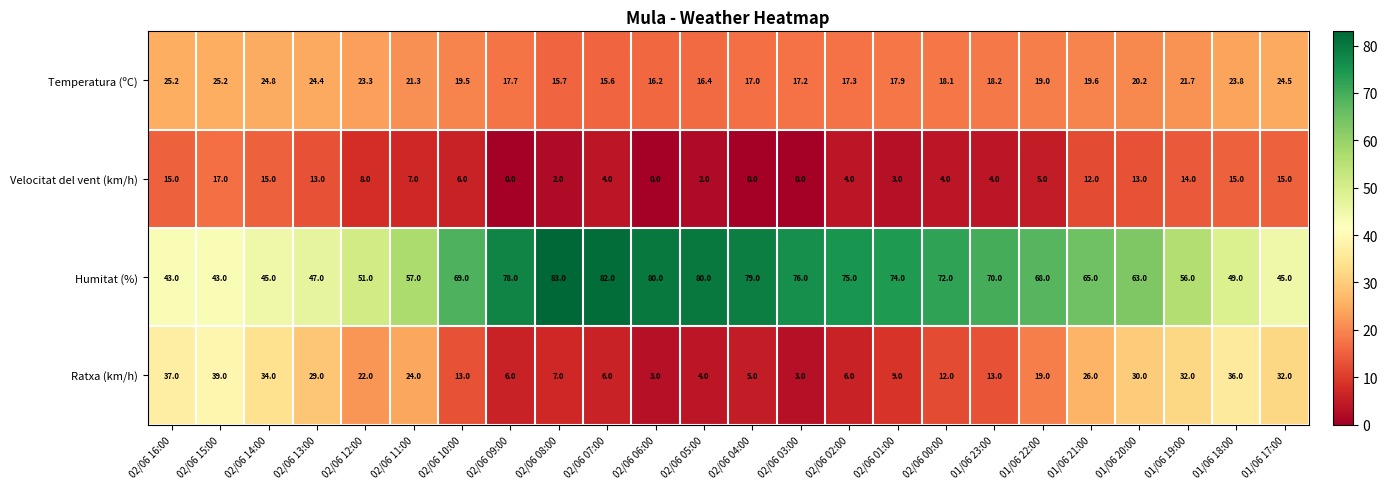

At 02/06 09:00, list the series in order from smallest to largest.

Velocitat del vent (km/h), Ratxa (km/h), Temperatura (ºC), Humitat (%)